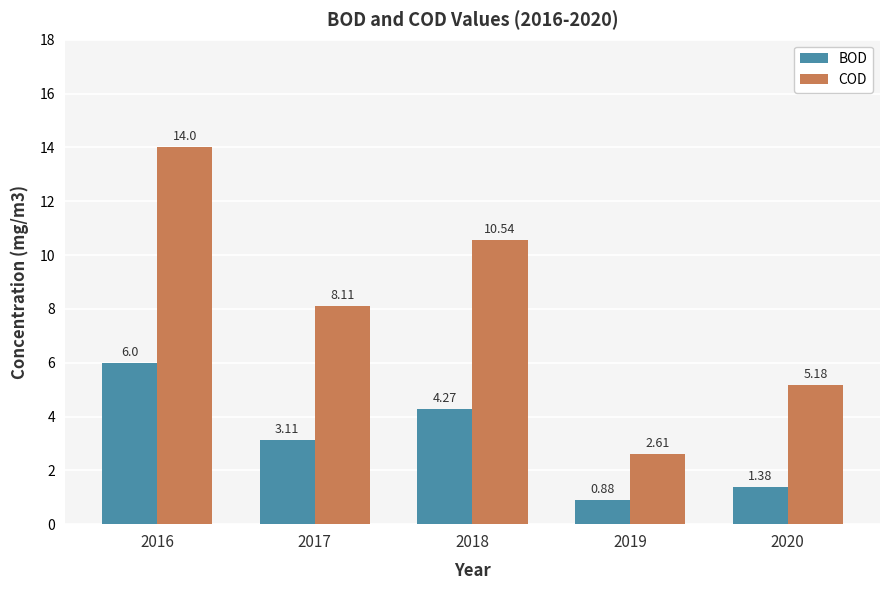

What is the total value across all series at 2016?

20.0